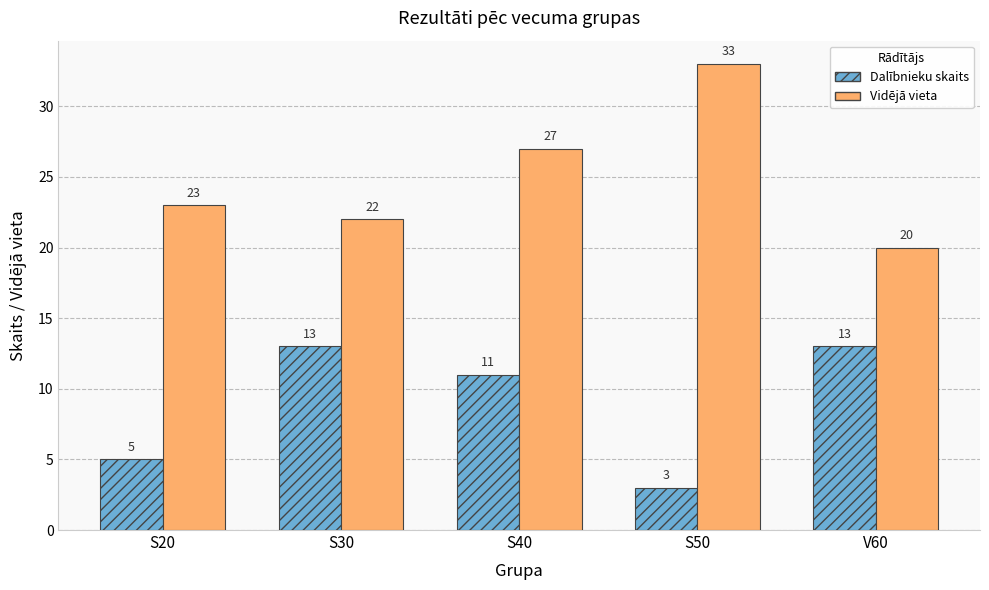

How many data points does each series have?

5